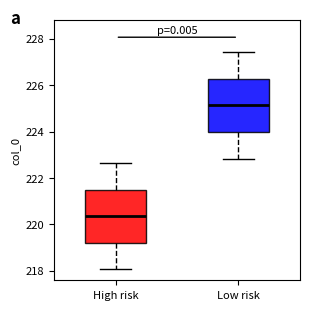

Reading left to right, read every box against the y-axis: the position of its median line, the range the box covers, and the ends of its whiskers. The values are not printed on the chart, so give them approximately, as read against the axis.

High risk: median 220.4, box 219.2 to 221.4, whiskers 218.0 to 222.6
Low risk: median 225.2, box 224.0 to 226.2, whiskers 222.8 to 227.4